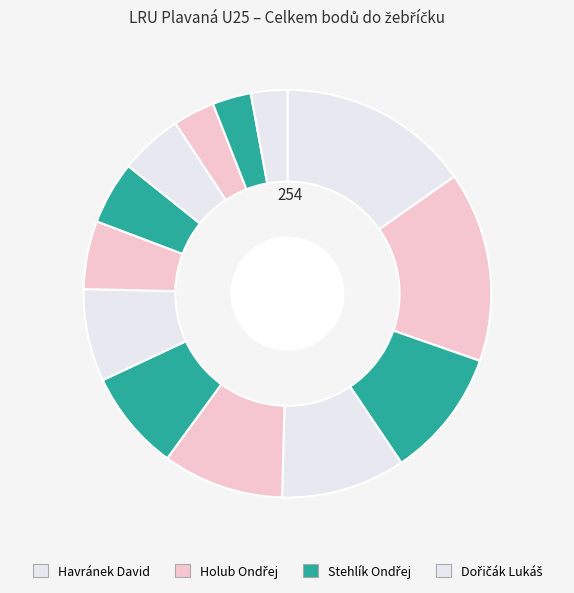

Count the number of slices in the pie.

13